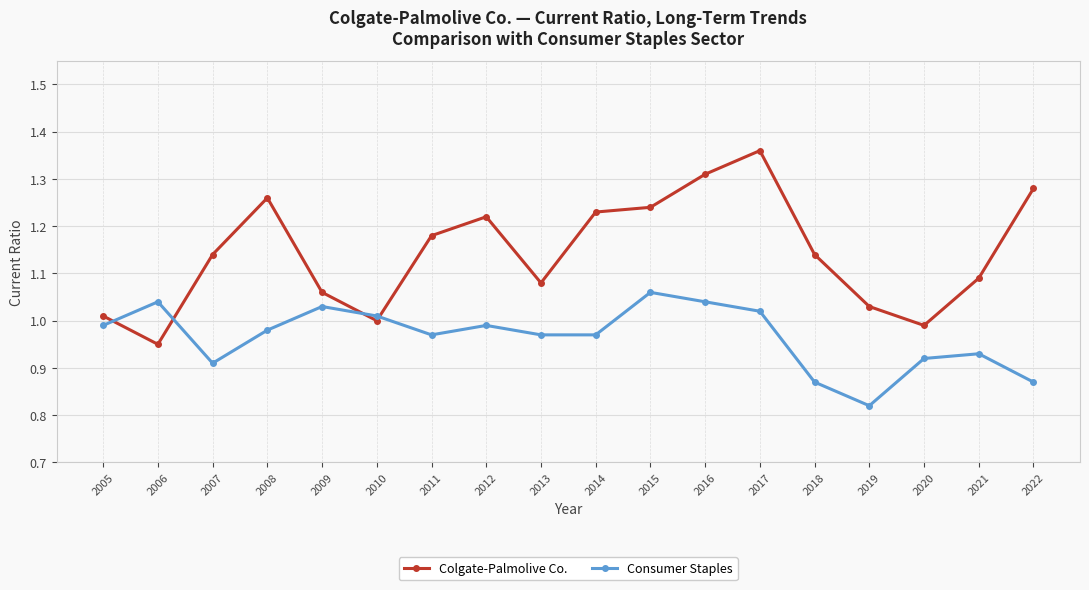

True or false: Colgate-Palmolive Co. has more than 0 interior local peaks.

True